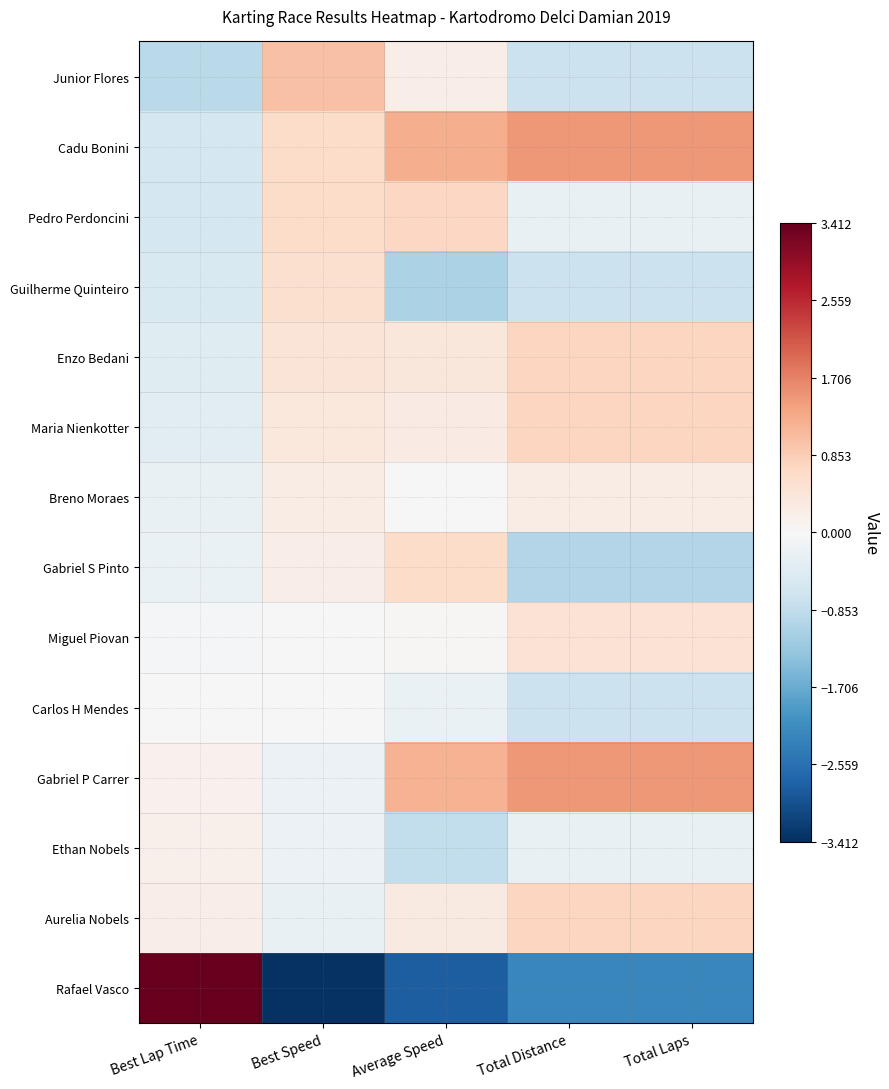

Which series has the largest range (max minus min)?

Rafael Vasco